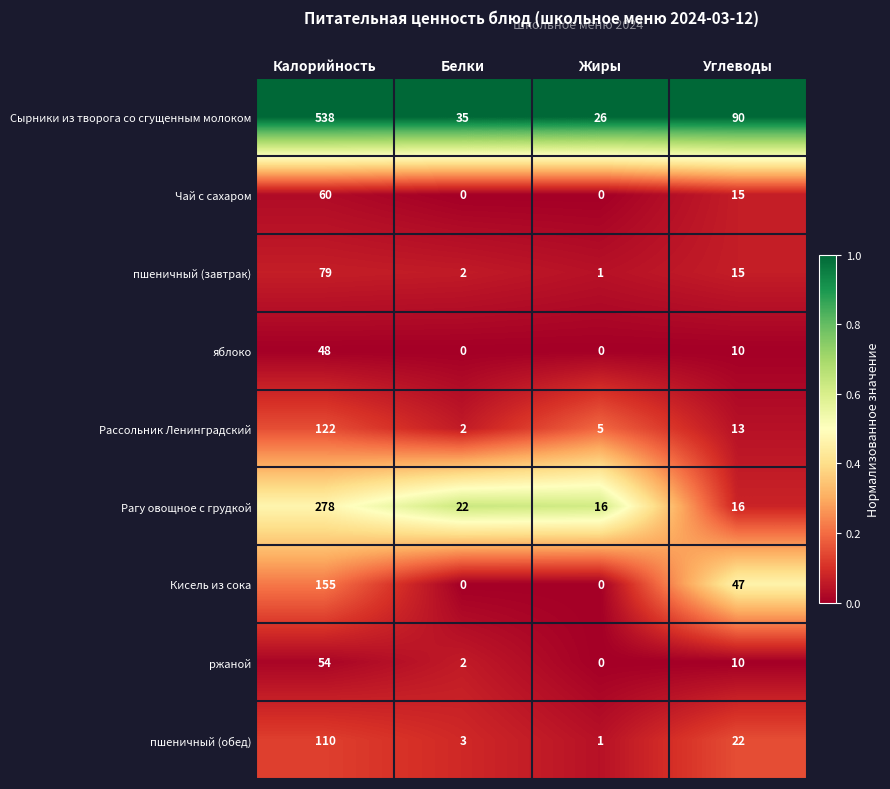

At which label does Чай с сахаром first exceed 15?

Калорийность